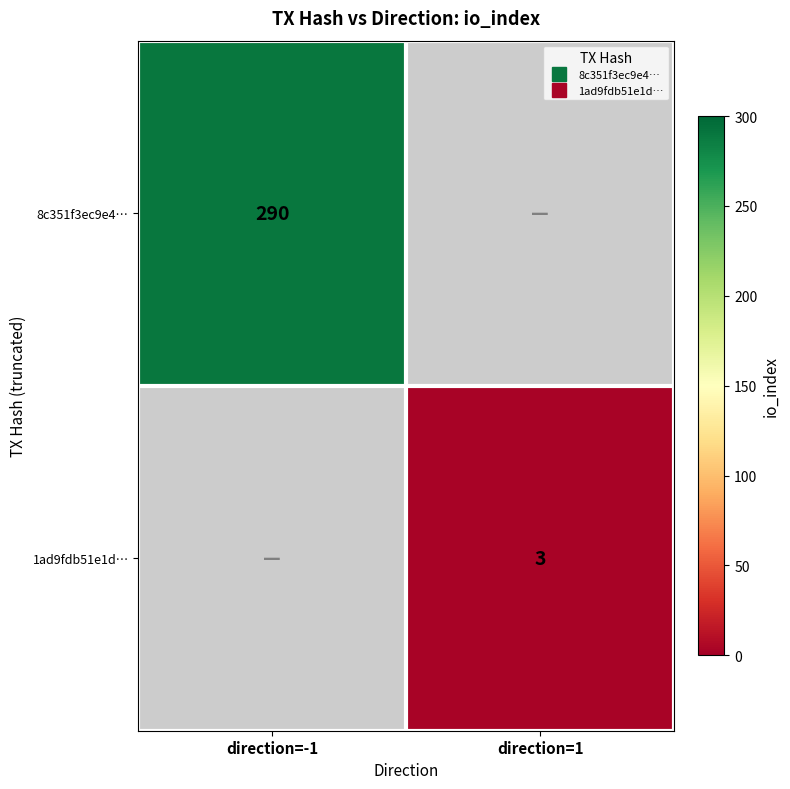

The value of 8c351f3ec9e4… at direction=-1 is 290. True or false?

True